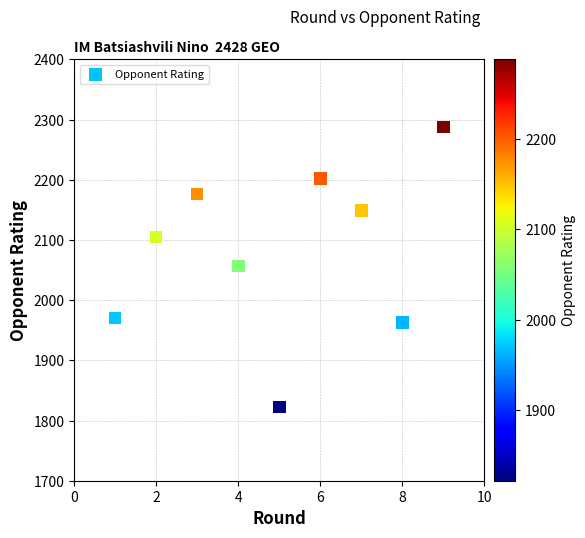

What is the average X value?

5